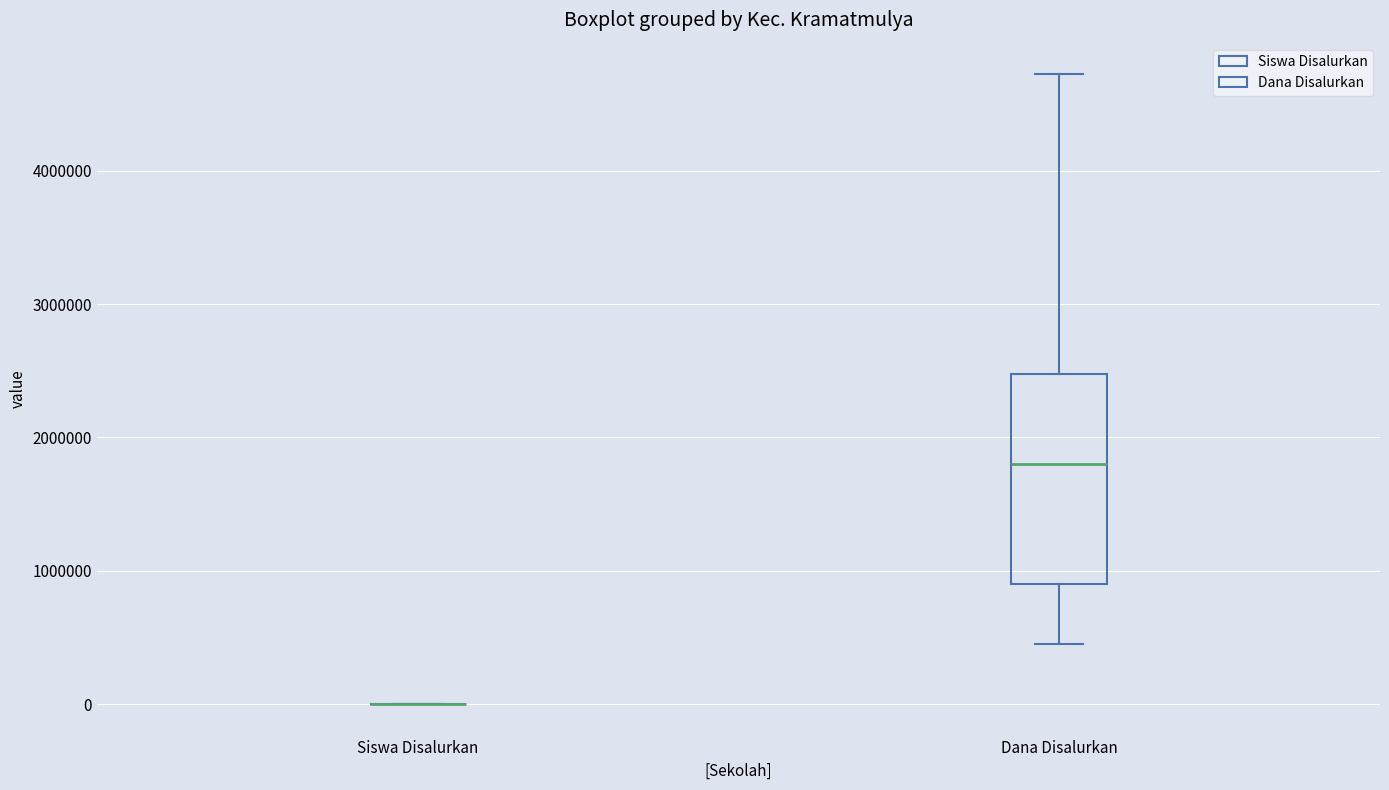

Where does the median line of the box for Dana Disalurkan sit on the y-axis? The values are not printed on the chart, so give them approximately, as read against the axis.

1800000